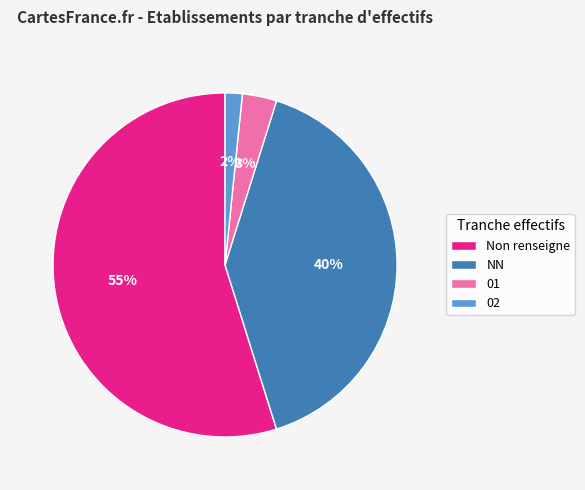

To the nearest percent, what percentage of the pie is 02?

2%